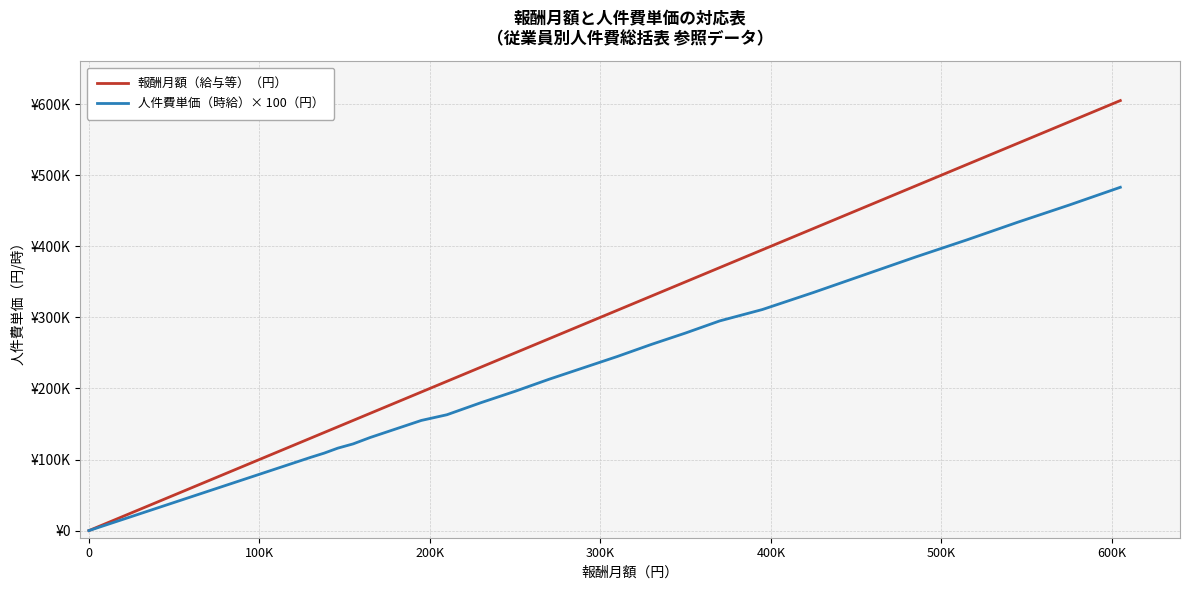

Which series has the widest spread of values?

報酬月額（給与等）（円）